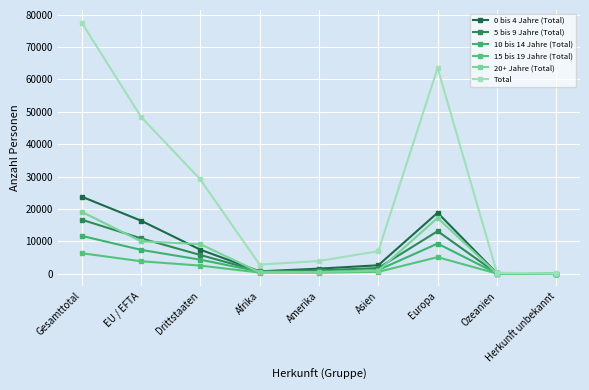

Count the number of data series in this chart.

6